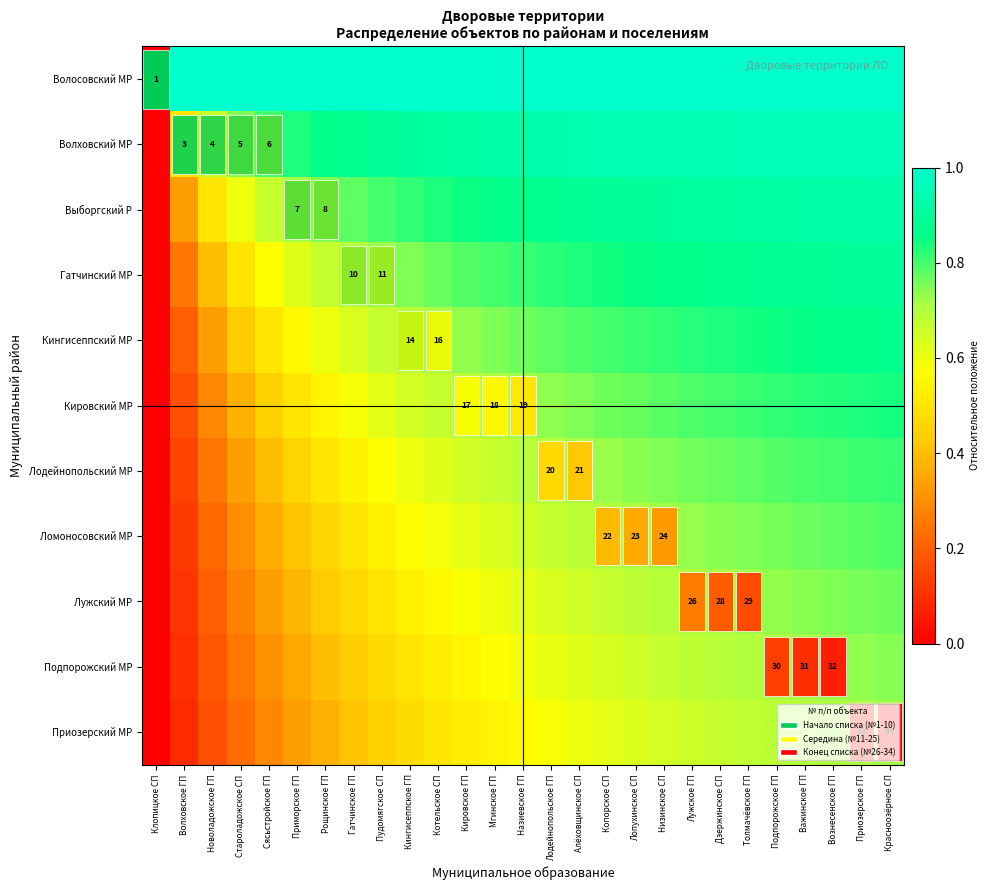

Rank the series by their maximum value, from highest to lowest.

Волосовский МР, Волховский МР, Выборгский Р, Гатчинский МР, Кингисеппский МР, Кировский МР, Лодейнопольский МР, Ломоносовский МР, Лужский МР, Подпорожский МР, Приозерский МР